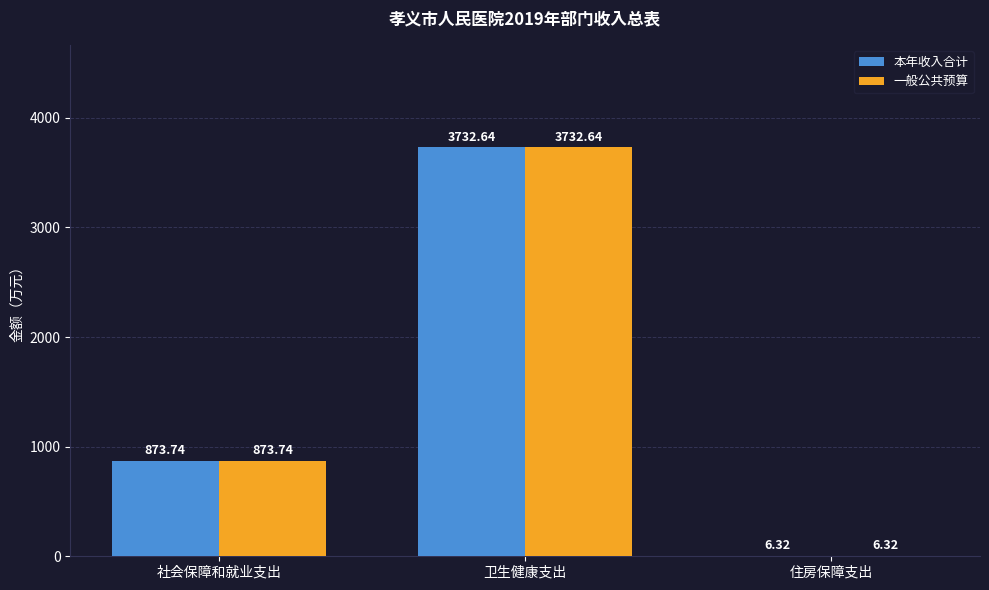

At which label is 本年收入合计 closest to 1869?

社会保障和就业支出